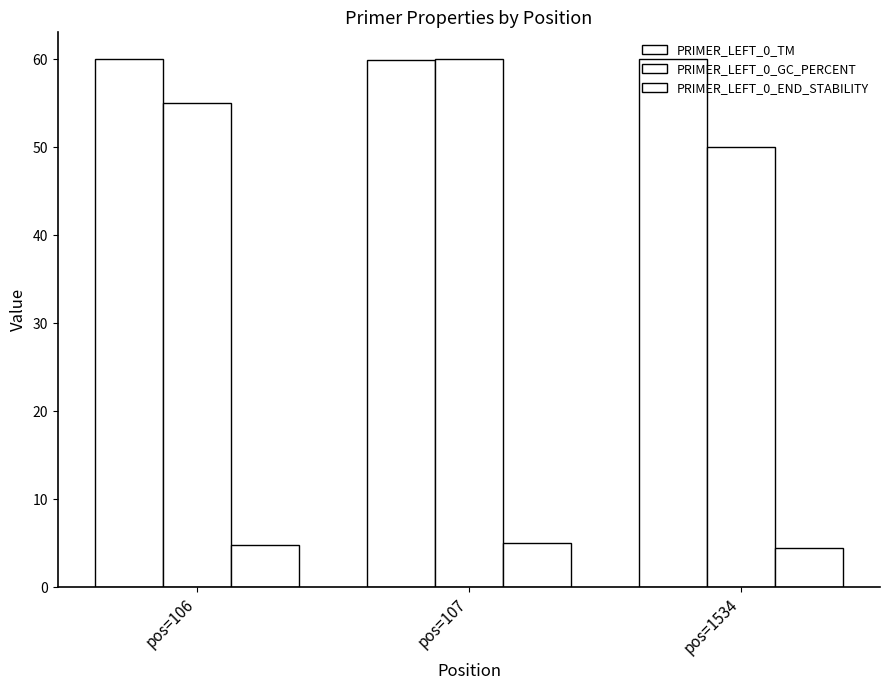

How many data points does each series have?

3